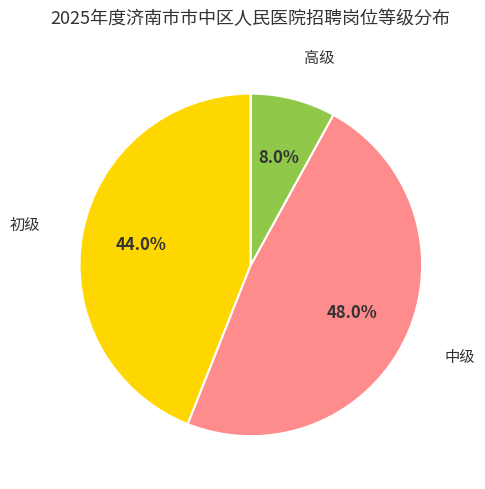

True or false: 中级 accounts for 59% of the total.

False